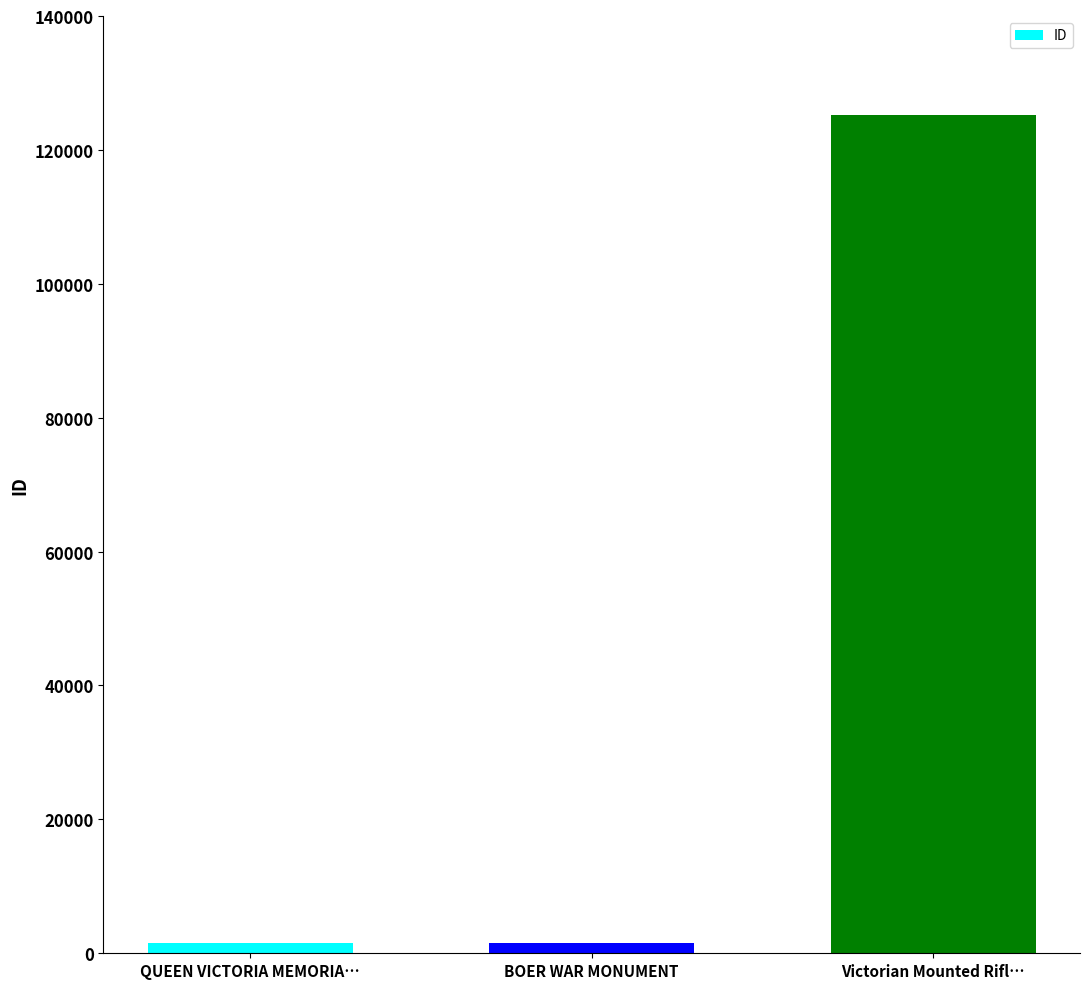

What is the difference between the maximum and minimum values?

123702